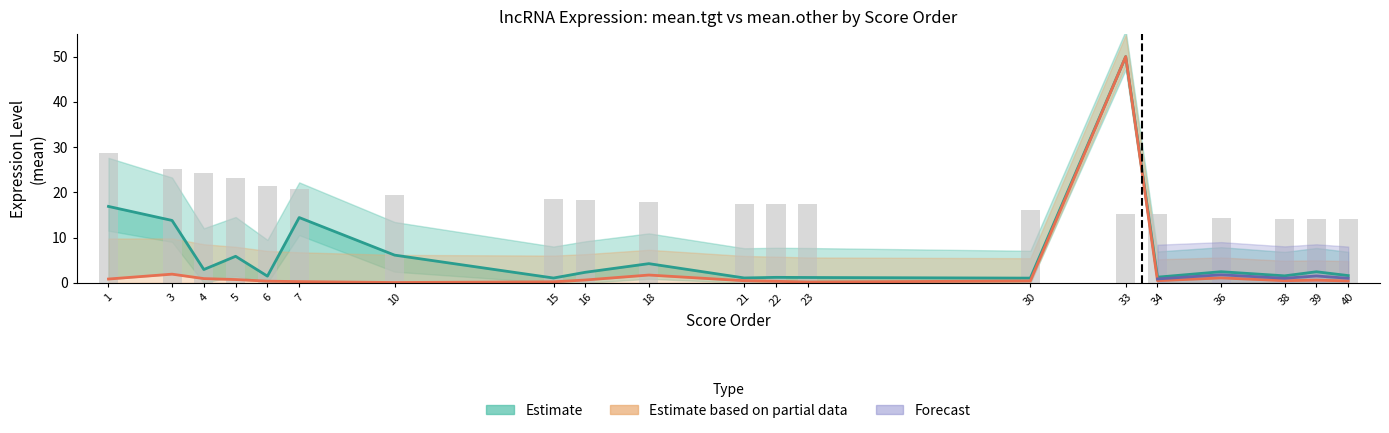

How many series are shown in this chart?

3